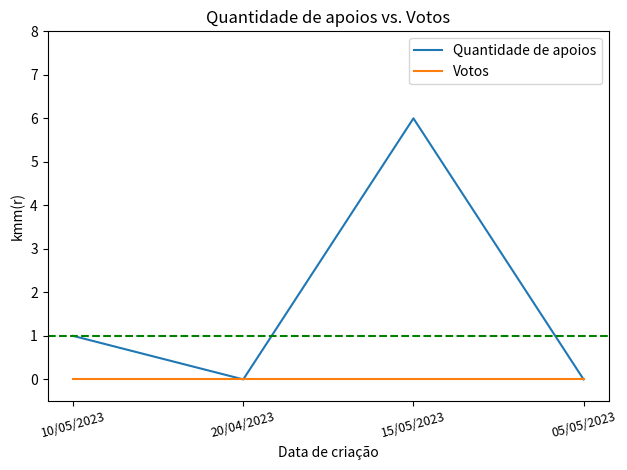

Does the chart display data point markers on the line(s)?

No